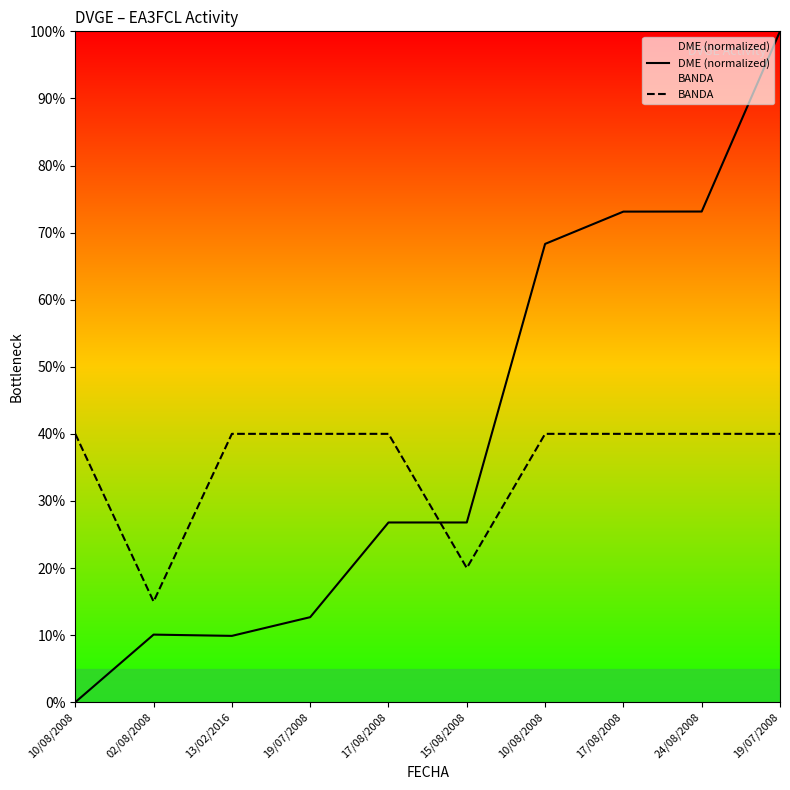

How many lines are shown in the chart?

2